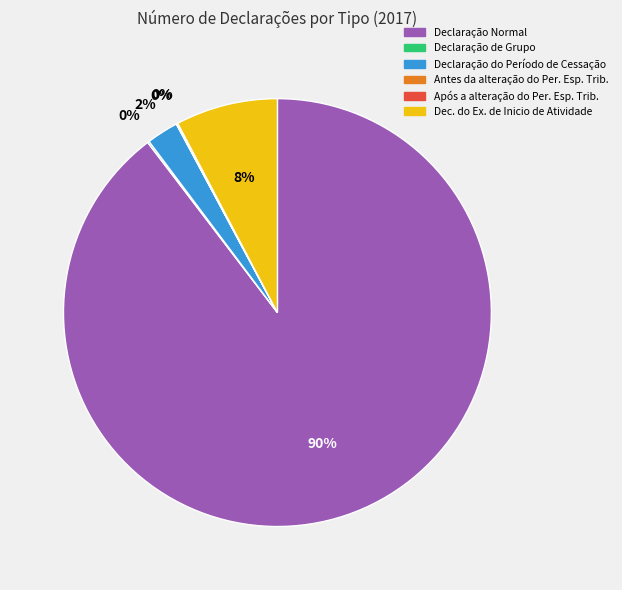

What is the majority slice?

Declaração Normal